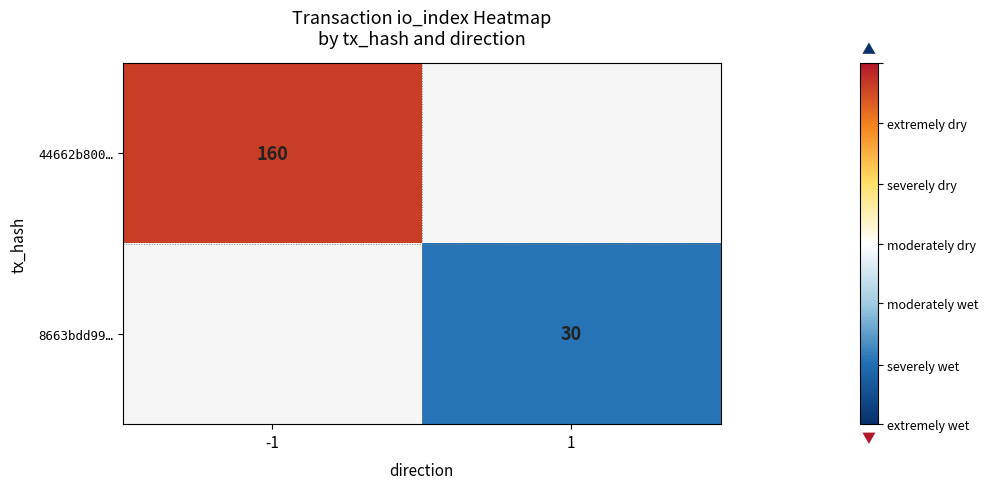

The 8663bdd99… series shows 40 at 1. True or false?

False